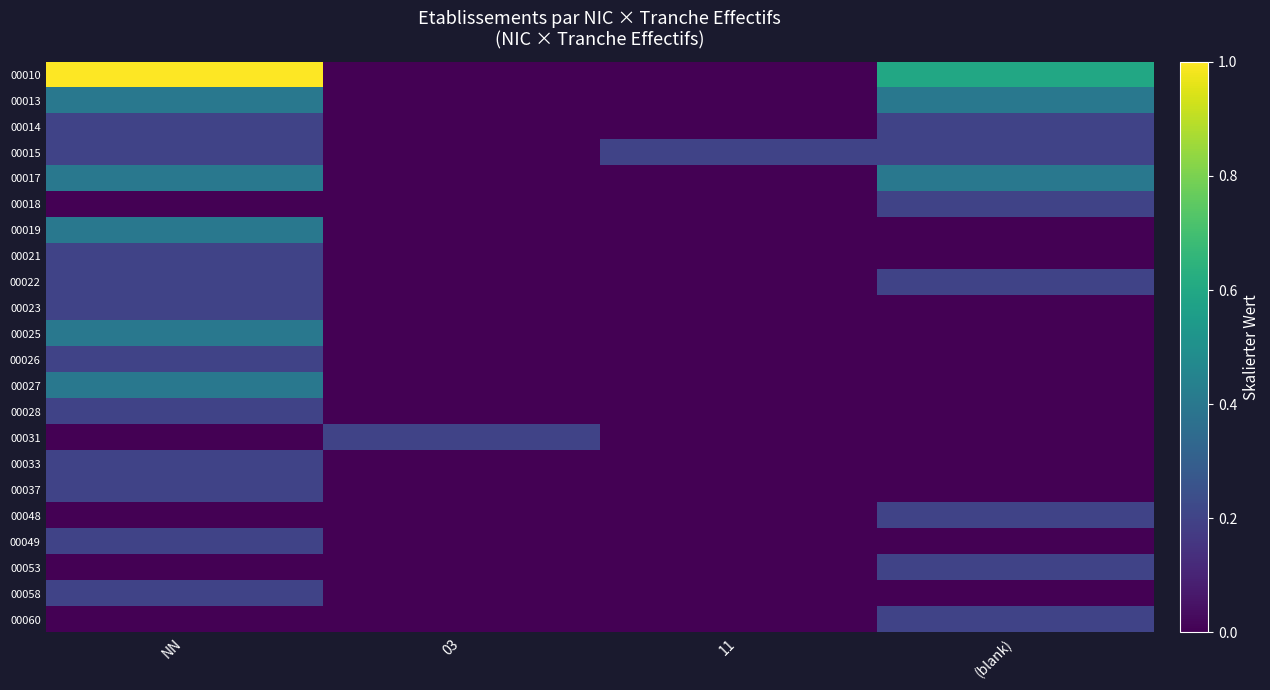

Reading left to right, extract all data points from this chart.

00010: NN=1.0	03=0.0	11=0.0	(blank)=0.6
00013: NN=0.4	03=0.0	11=0.0	(blank)=0.4
00014: NN=0.2	03=0.0	11=0.0	(blank)=0.2
00015: NN=0.2	03=0.0	11=0.2	(blank)=0.2
00017: NN=0.4	03=0.0	11=0.0	(blank)=0.4
00018: NN=0.0	03=0.0	11=0.0	(blank)=0.2
00019: NN=0.4	03=0.0	11=0.0	(blank)=0.0
00021: NN=0.2	03=0.0	11=0.0	(blank)=0.0
00022: NN=0.2	03=0.0	11=0.0	(blank)=0.2
00023: NN=0.2	03=0.0	11=0.0	(blank)=0.0
00025: NN=0.4	03=0.0	11=0.0	(blank)=0.0
00026: NN=0.2	03=0.0	11=0.0	(blank)=0.0
00027: NN=0.4	03=0.0	11=0.0	(blank)=0.0
00028: NN=0.2	03=0.0	11=0.0	(blank)=0.0
00031: NN=0.0	03=0.2	11=0.0	(blank)=0.0
00033: NN=0.2	03=0.0	11=0.0	(blank)=0.0
00037: NN=0.2	03=0.0	11=0.0	(blank)=0.0
00048: NN=0.0	03=0.0	11=0.0	(blank)=0.2
00049: NN=0.2	03=0.0	11=0.0	(blank)=0.0
00053: NN=0.0	03=0.0	11=0.0	(blank)=0.2
00058: NN=0.2	03=0.0	11=0.0	(blank)=0.0
00060: NN=0.0	03=0.0	11=0.0	(blank)=0.2